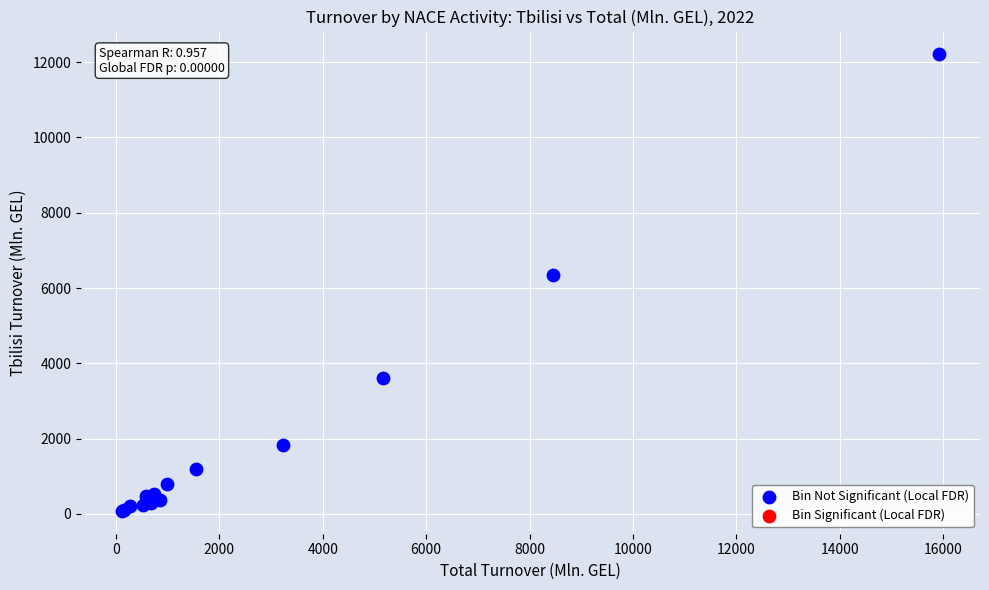

What Y value in the scatter plot is closest to 6142?

6341.0